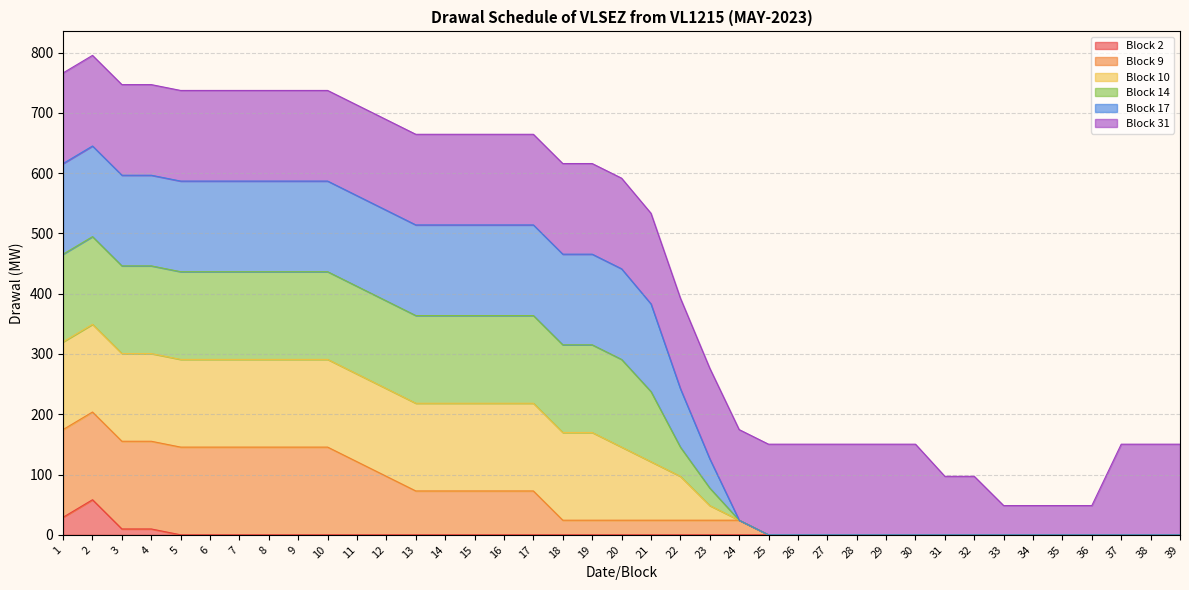

True or false: Block 10 and Block 9 intersect in this chart.

False